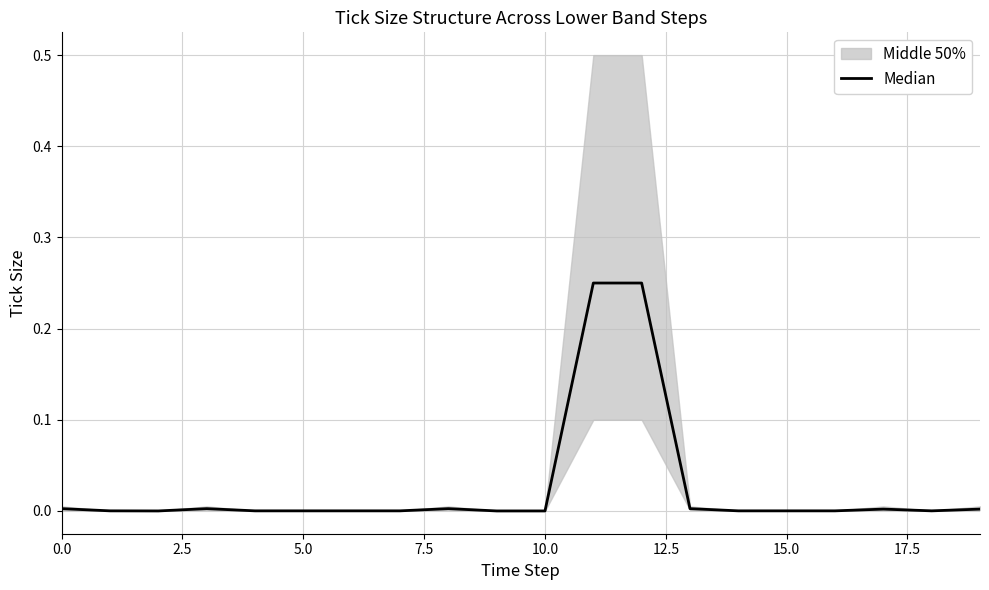

Does the chart display data point markers on the line(s)?

No